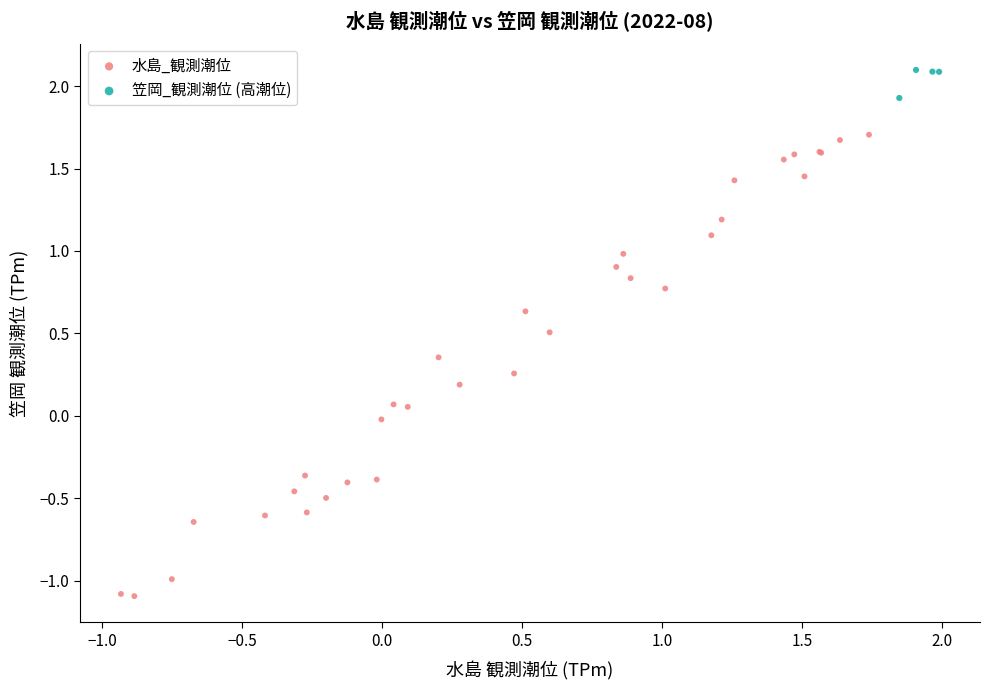

Which series contains the highest Y value?

笠岡_観測潮位 (高潮位)